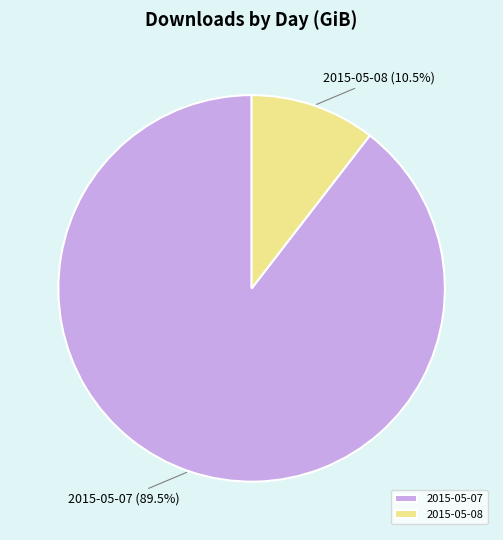

What is the ratio of the value at 2015-05-07 to the value at 2015-05-08?

8.5